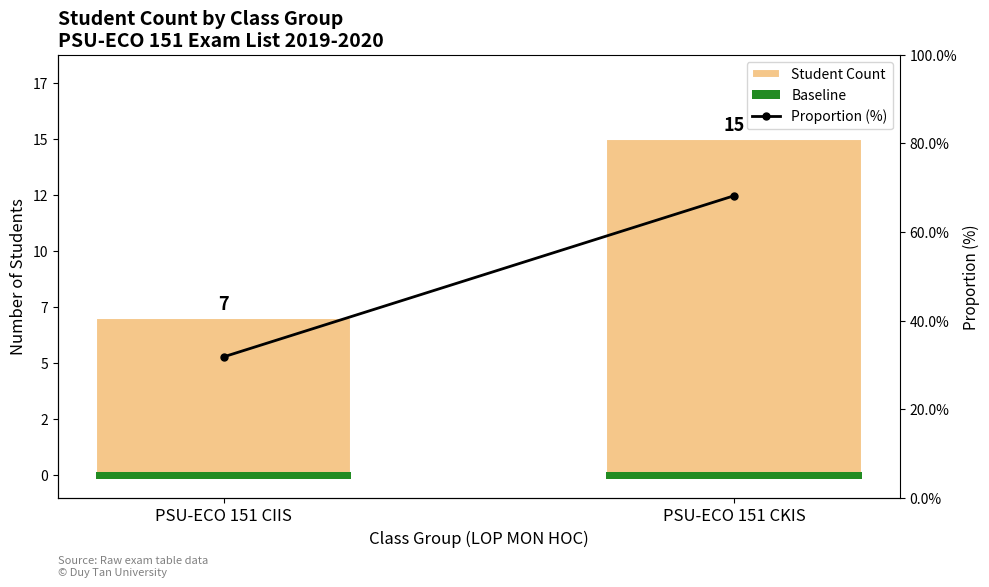

Which series changed the most between PSU-ECO 151 CIIS and PSU-ECO 151 CKIS?

Proportion (%)